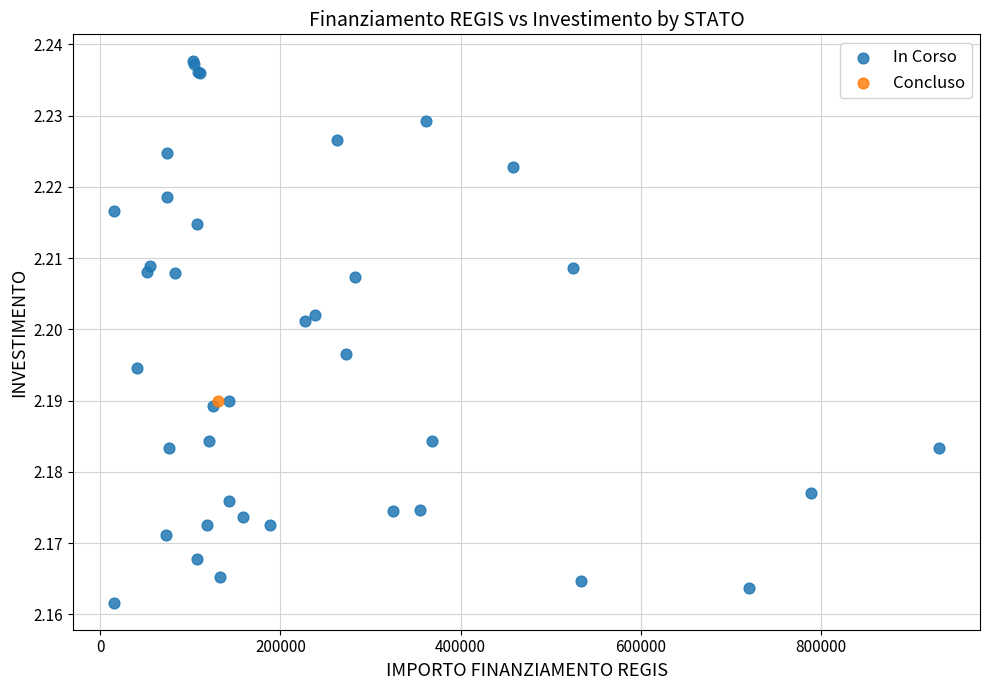

What are all the series names shown in the legend?

In Corso, Concluso